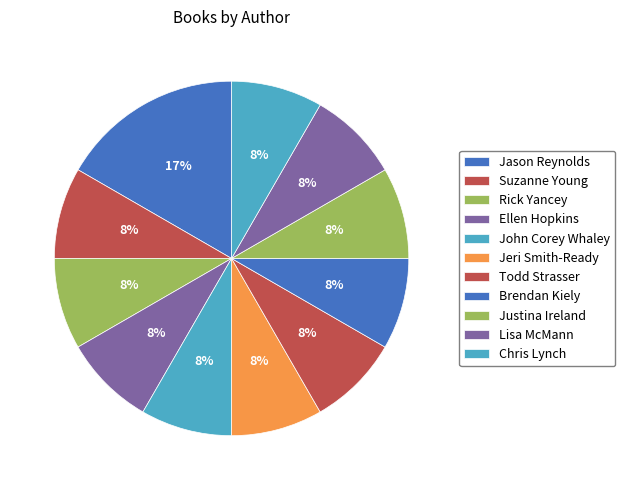

Rank the categories by value from highest to lowest.

Jason Reynolds, Suzanne Young, Rick Yancey, Ellen Hopkins, John Corey Whaley, Jeri Smith-Ready, Todd Strasser, Brendan Kiely, Justina Ireland, Lisa McMann, Chris Lynch